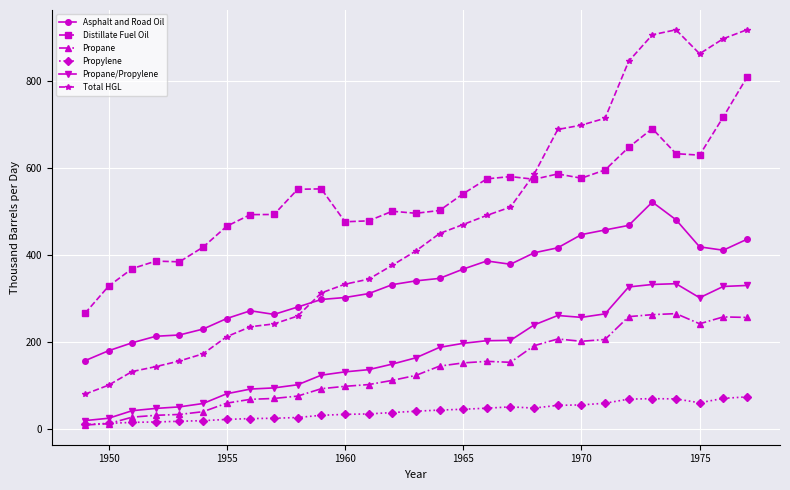

True or false: Distillate Fuel Oil and Propylene cross at least once.

False